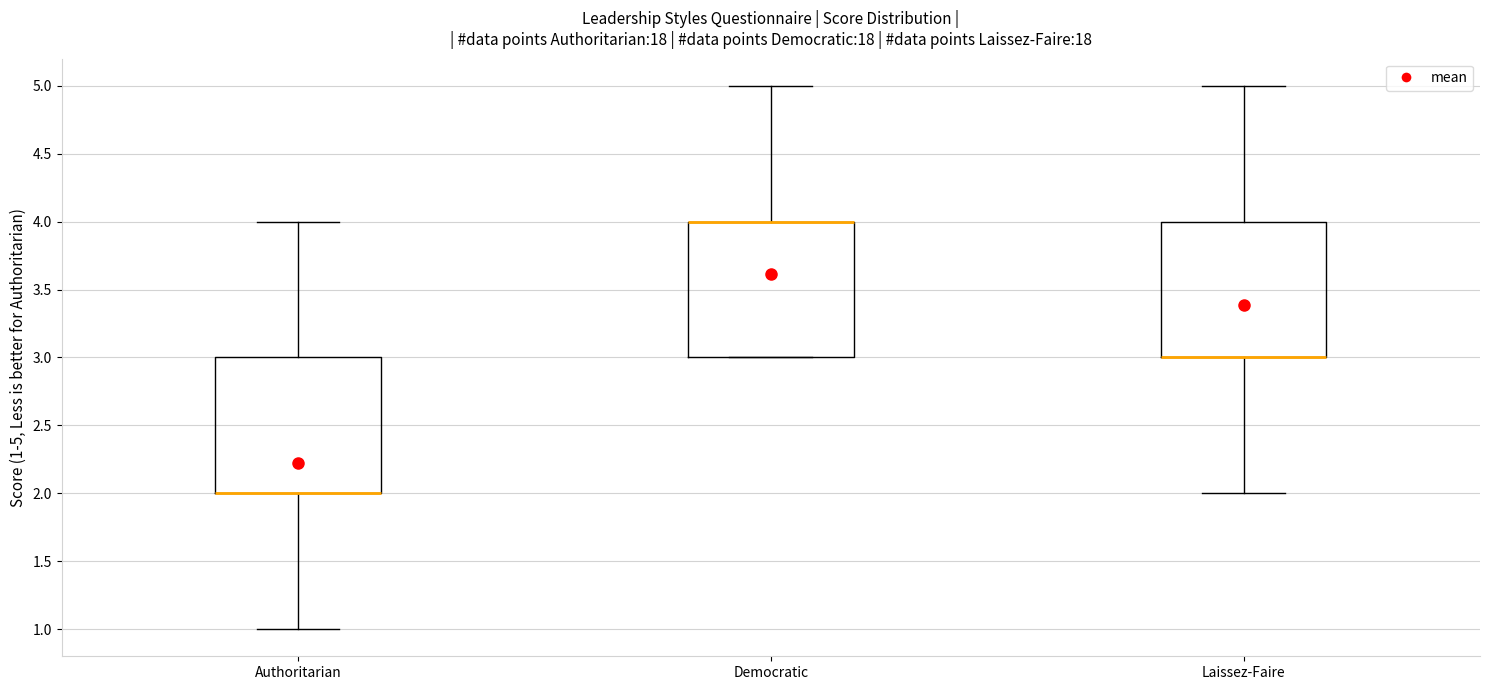

Where is the lower edge of the box for Democratic on the y-axis? The values are not printed on the chart, so give them approximately, as read against the axis.

3